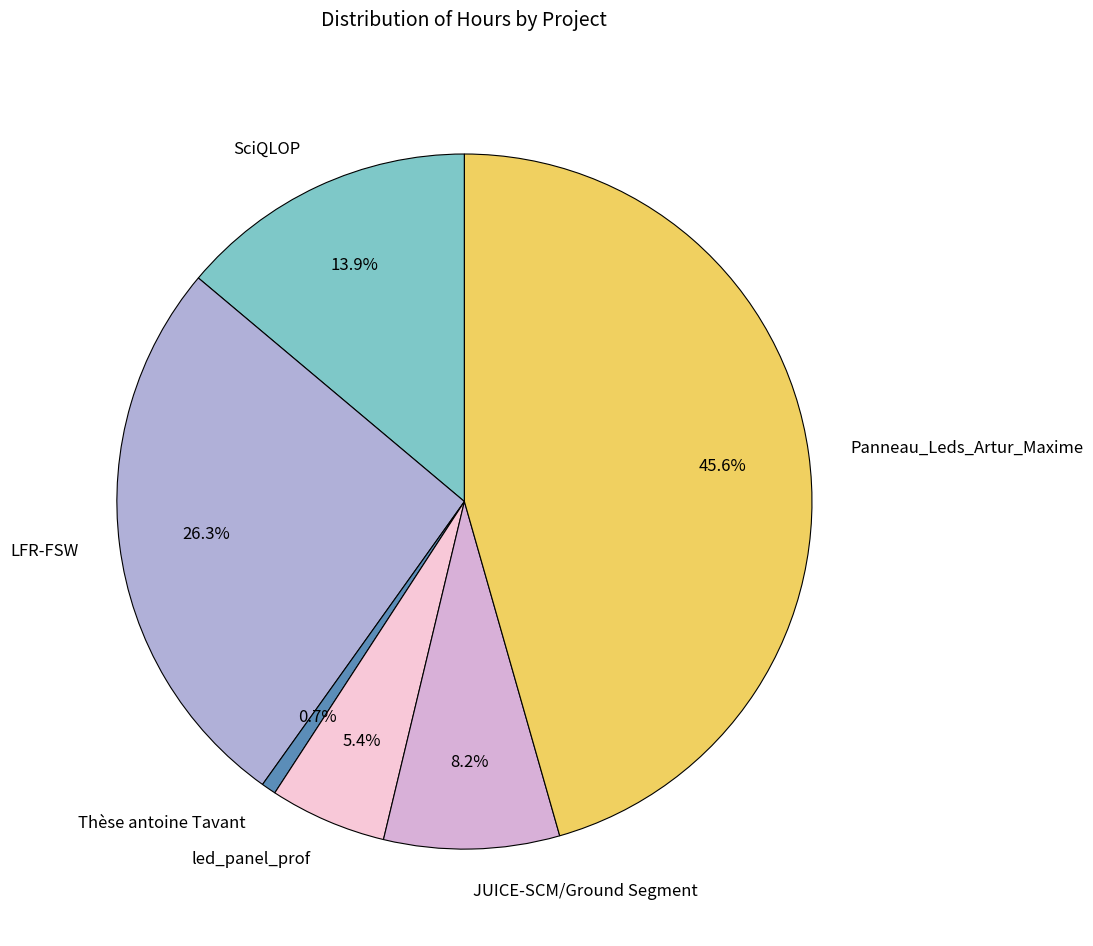

Which slice is the smallest?

Thèse antoine Tavant